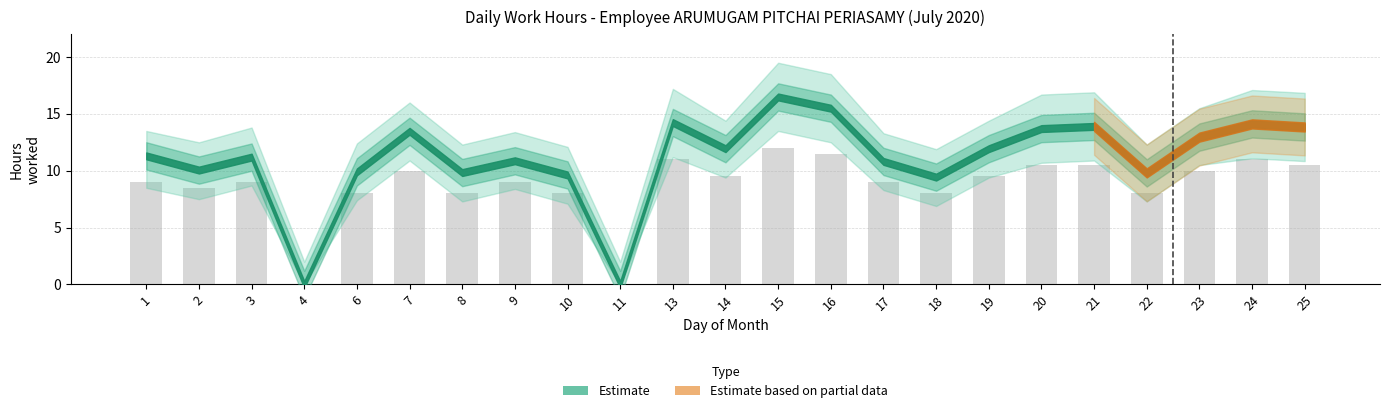

What is the sum of the values at 20 and 21?

21.0